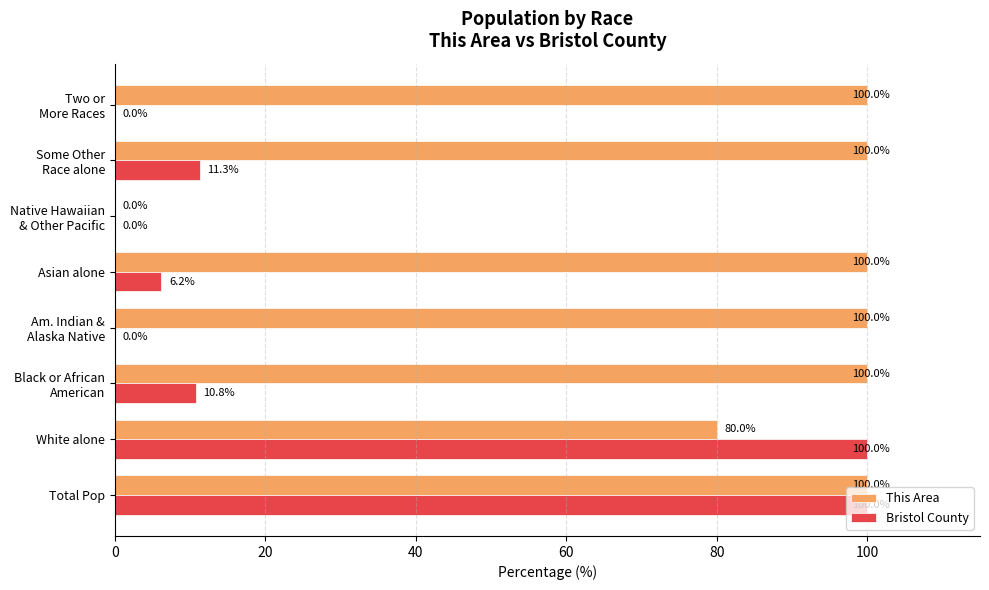

The value of Bristol County at Total Pop is 100.0. True or false?

True